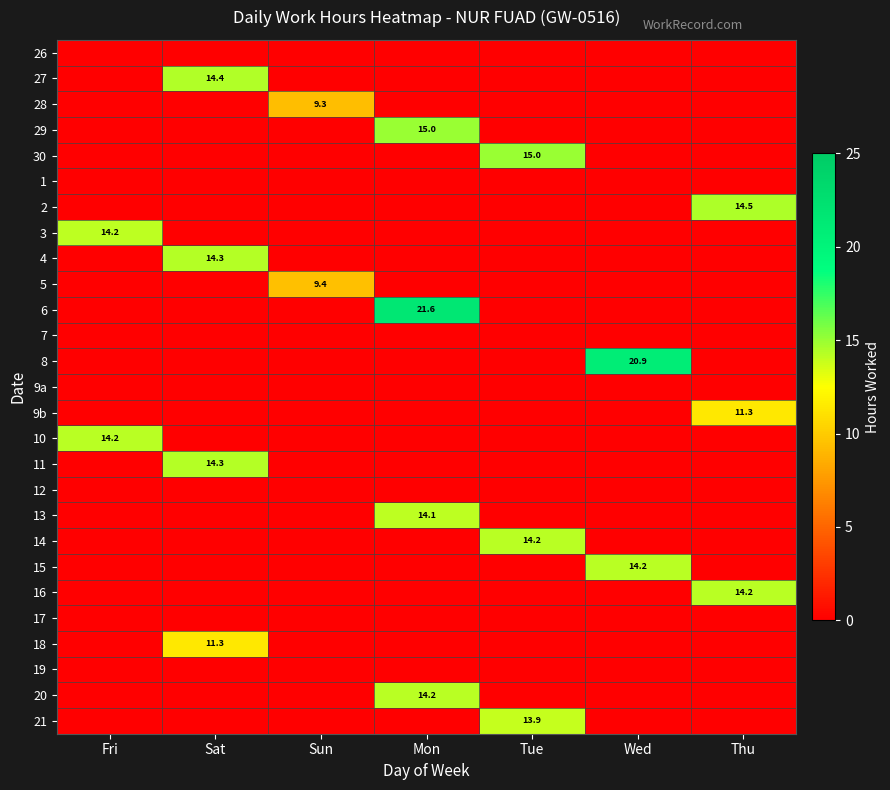

True or false: 28 has a value of 5.1 at Sun.

False